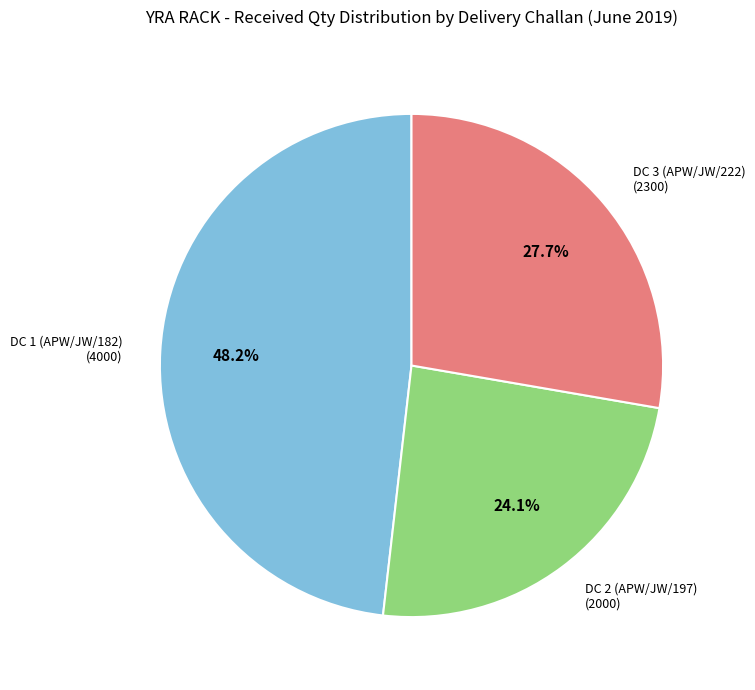

Is DC 2 (APW/JW/197) the majority of the pie?

No